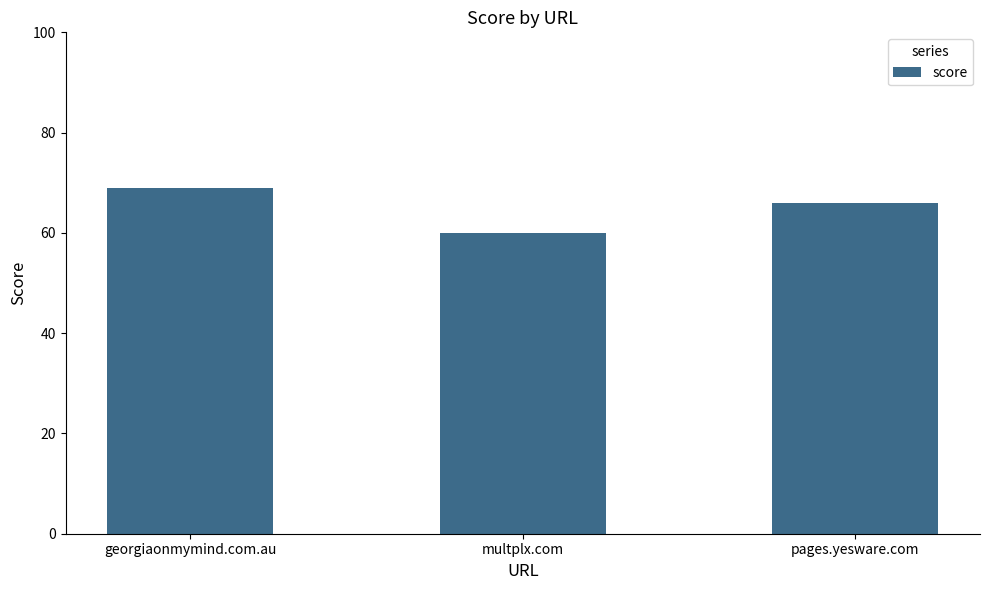

Reading right to left, extract all data points from this chart.

pages.yesware.com=66	multplx.com=60	georgiaonmymind.com.au=69